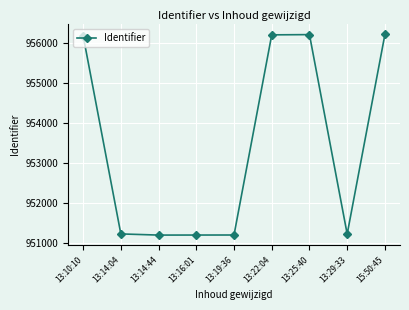

What is the label of the 8th point from the left?

13:29:33